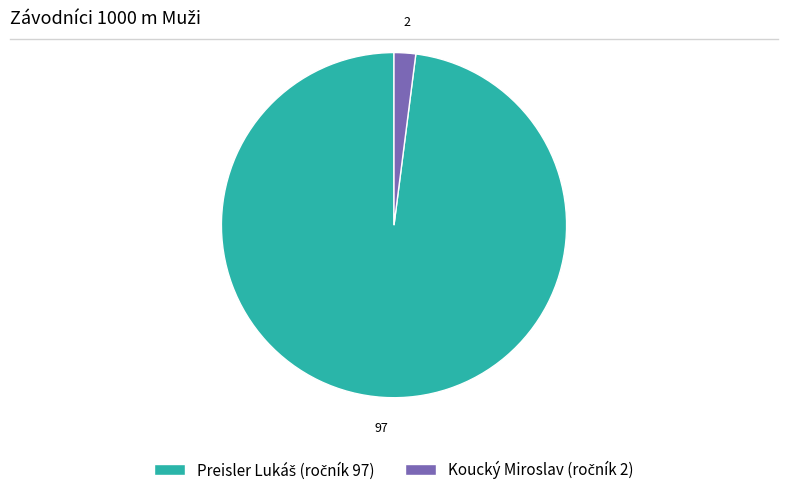

Is there any slice that represents more than half of the pie?

Yes